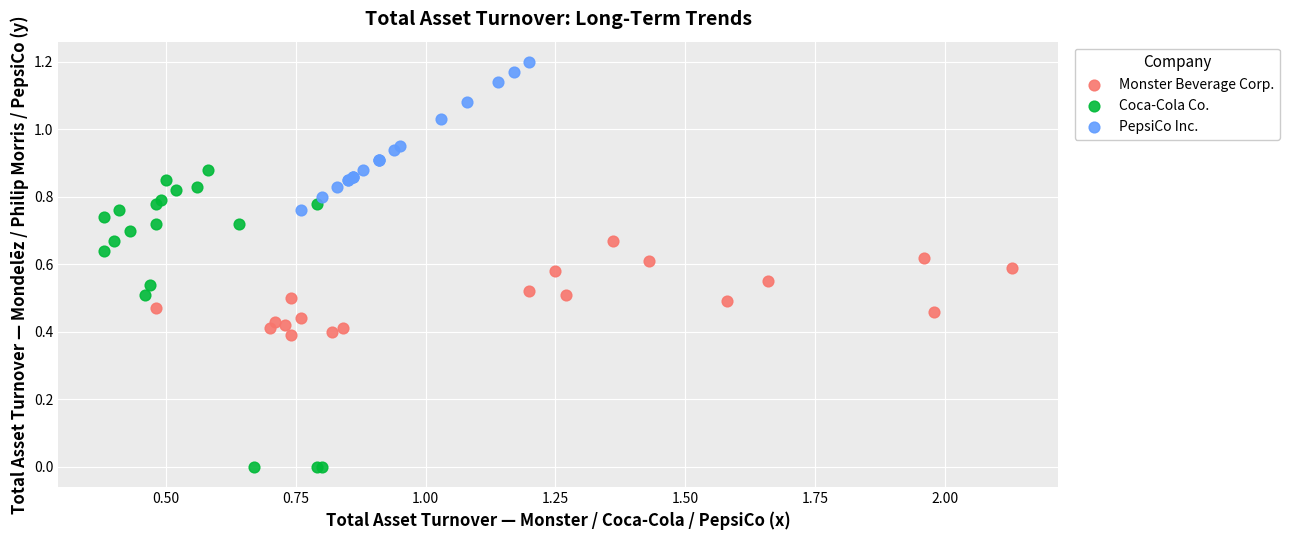

Which series has the widest spread of Y values?

Coca-Cola Co.